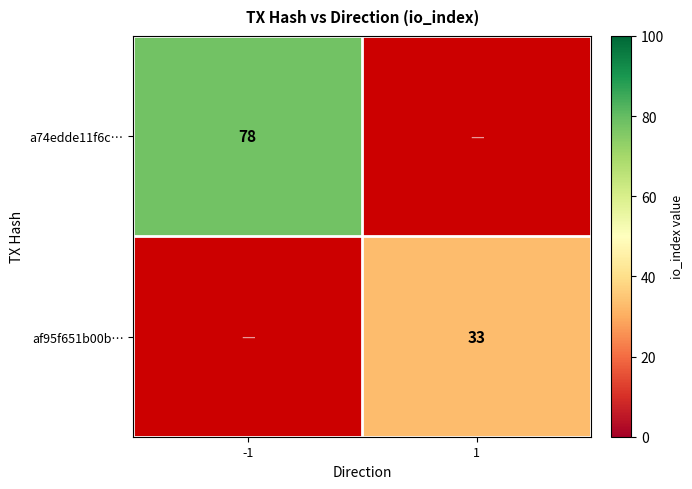

What is the greatest value displayed?

78.0